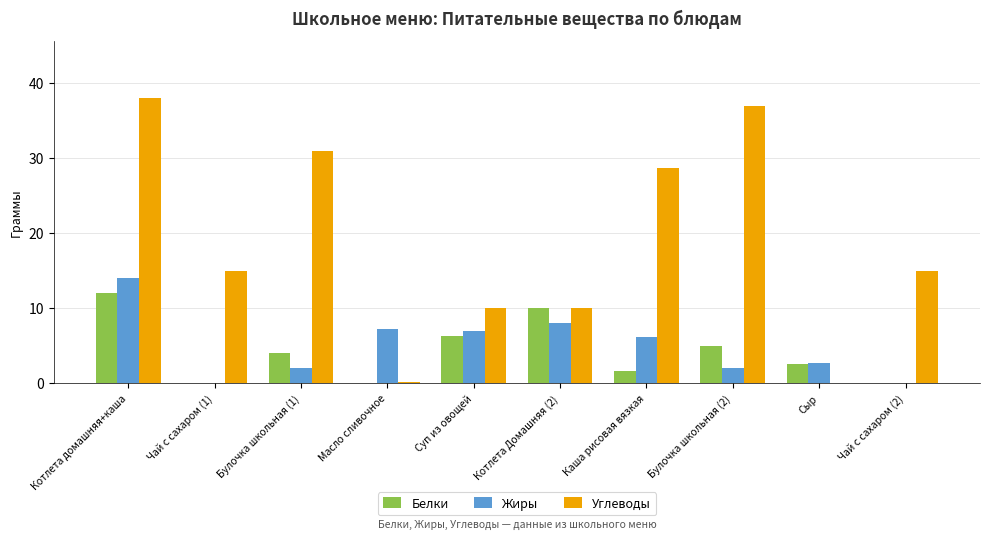

Which category has the highest value in the Белки series?

Котлета домашняя+каша